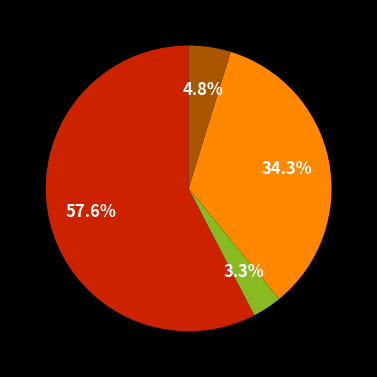

Is there any slice that represents more than half of the pie?

Yes